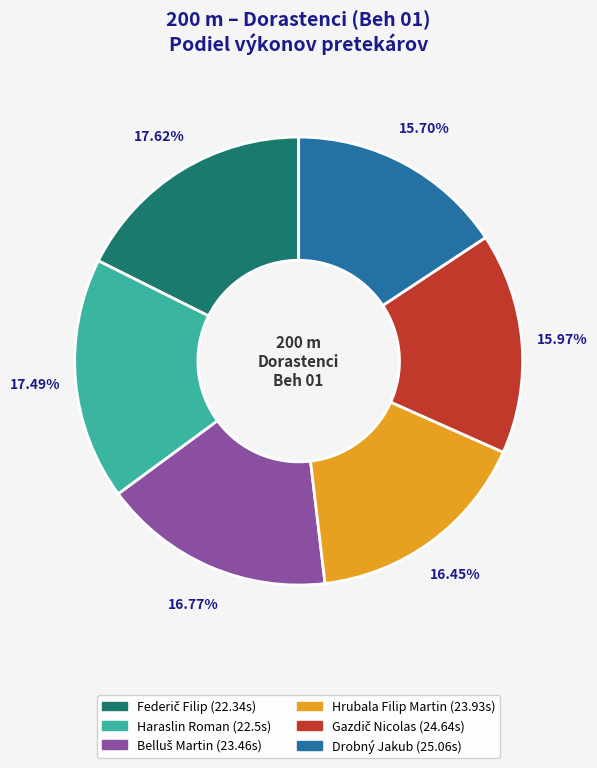

How many slices are in this pie chart?

6